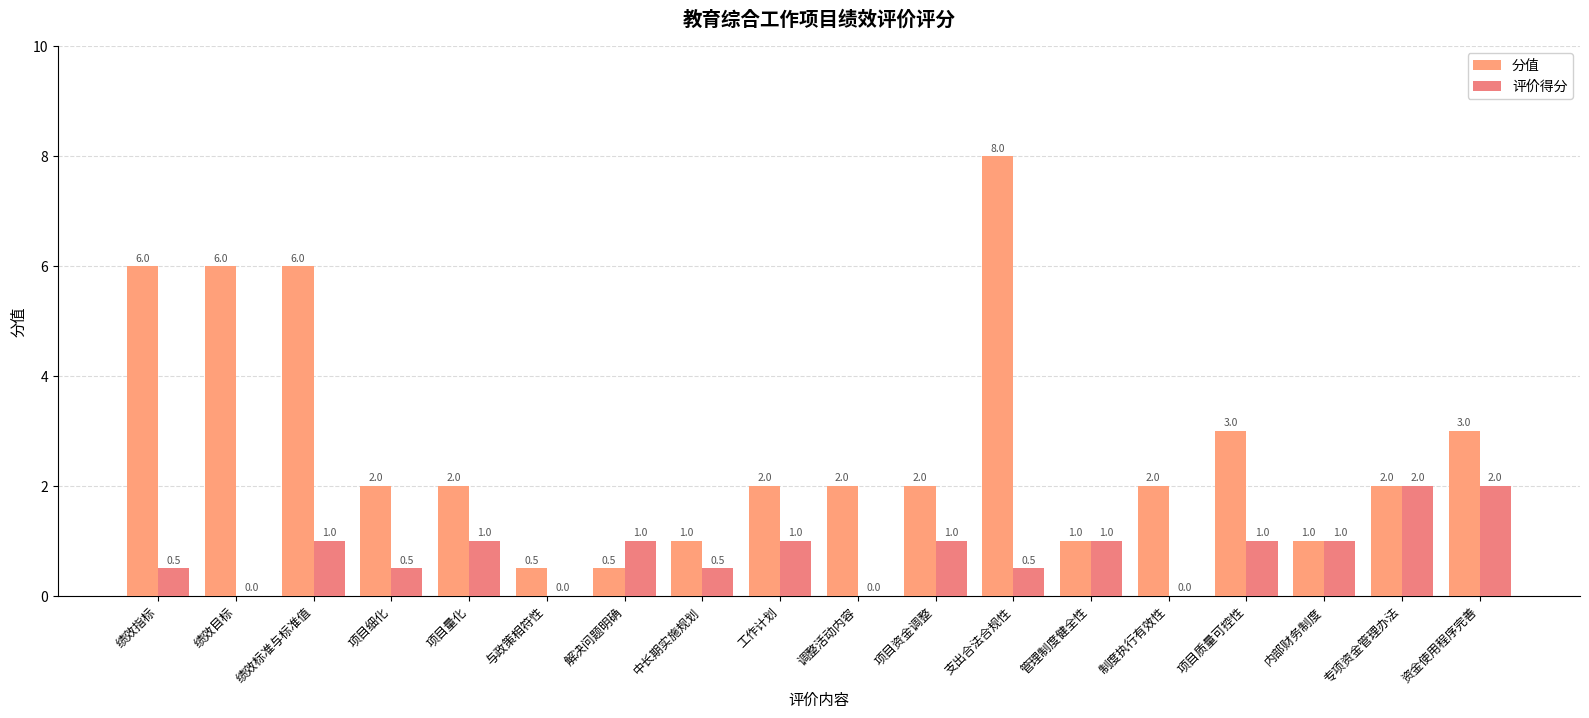

Which series has the largest range (max minus min)?

分值